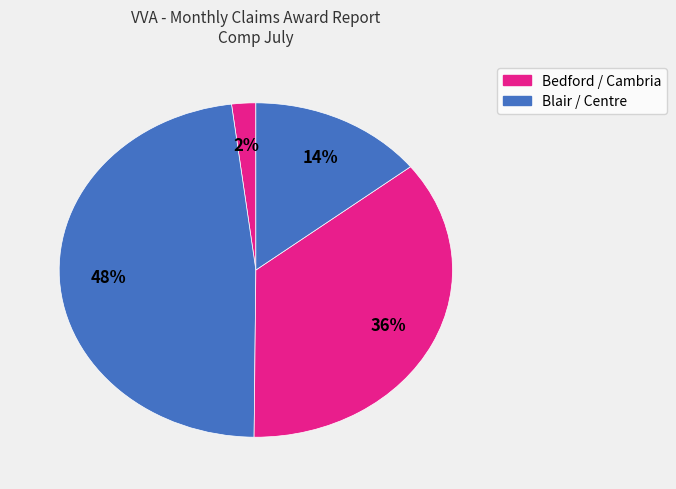

Rank the categories by value from highest to lowest.

Blair, Cambria, Centre, Bedford